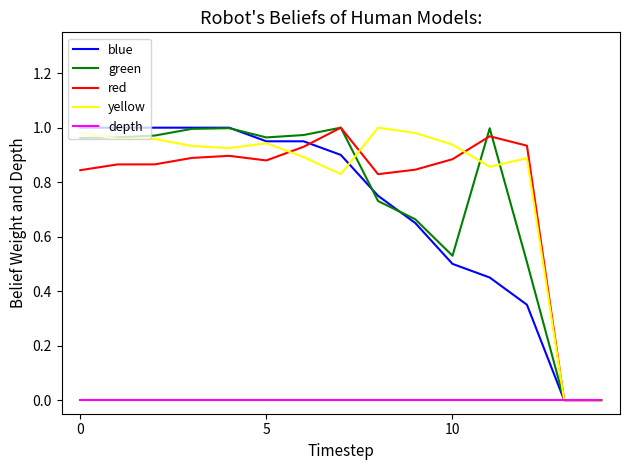

At which label is red closest to 0?

13